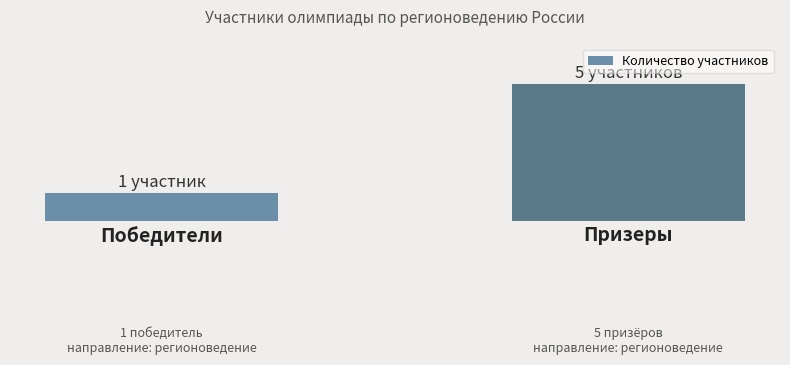

What is the change in value from Победители to Призеры?

+4